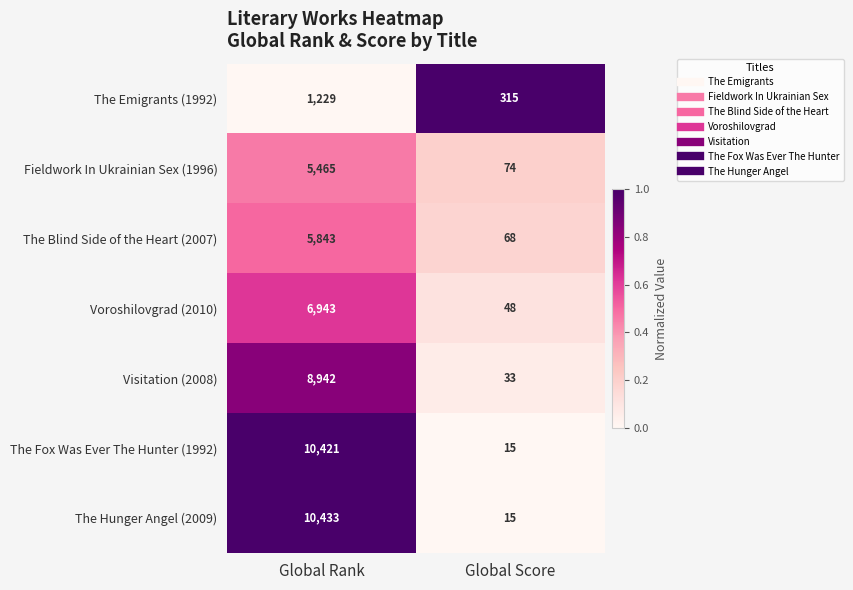

Which label corresponds to the largest value in the chart?

Global Rank